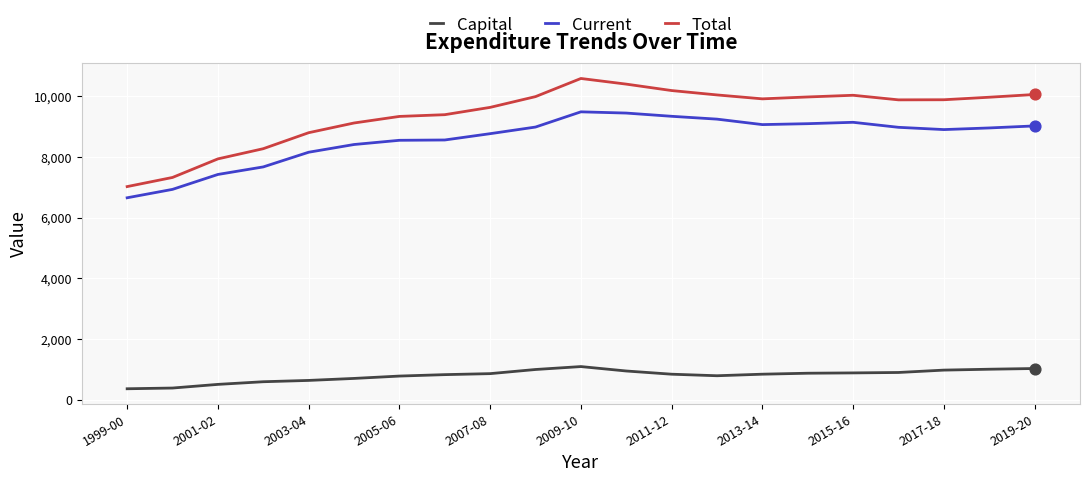

Which series has the largest total across all categories?

Total